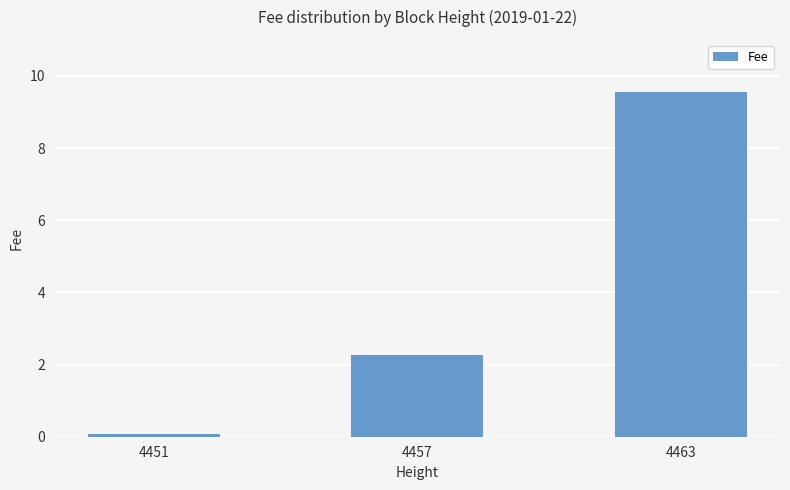

What is the smallest value displayed?

0.1